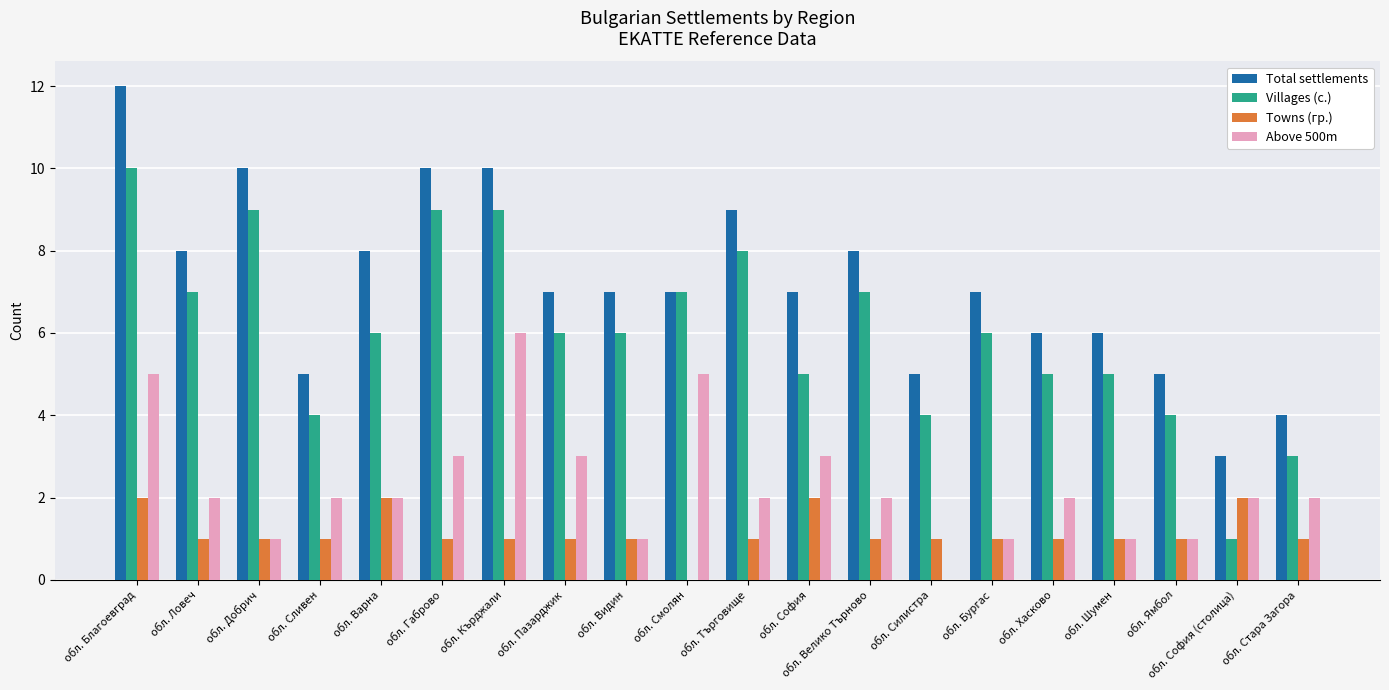

What is the approximate value of Total settlements at обл. Бургас?

7